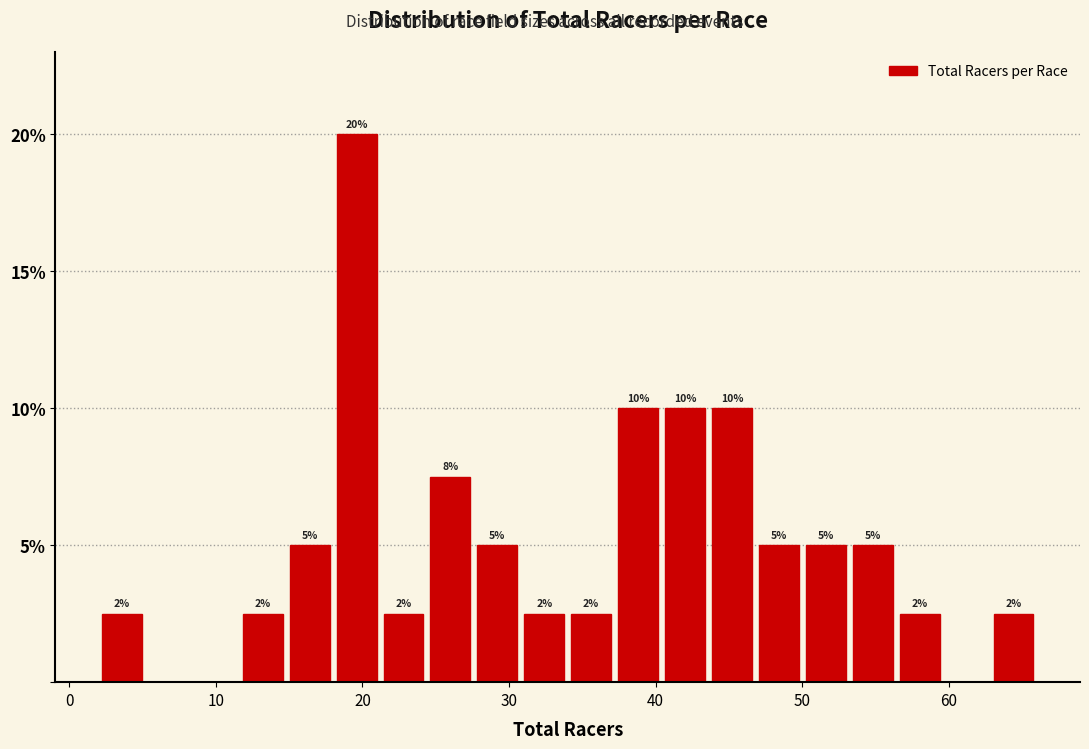

Read against the x-axis, roughly where is the centre of the tallest bar?

20